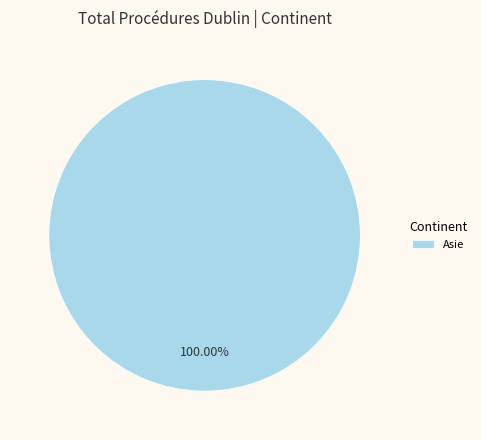

What is the majority slice?

Asie